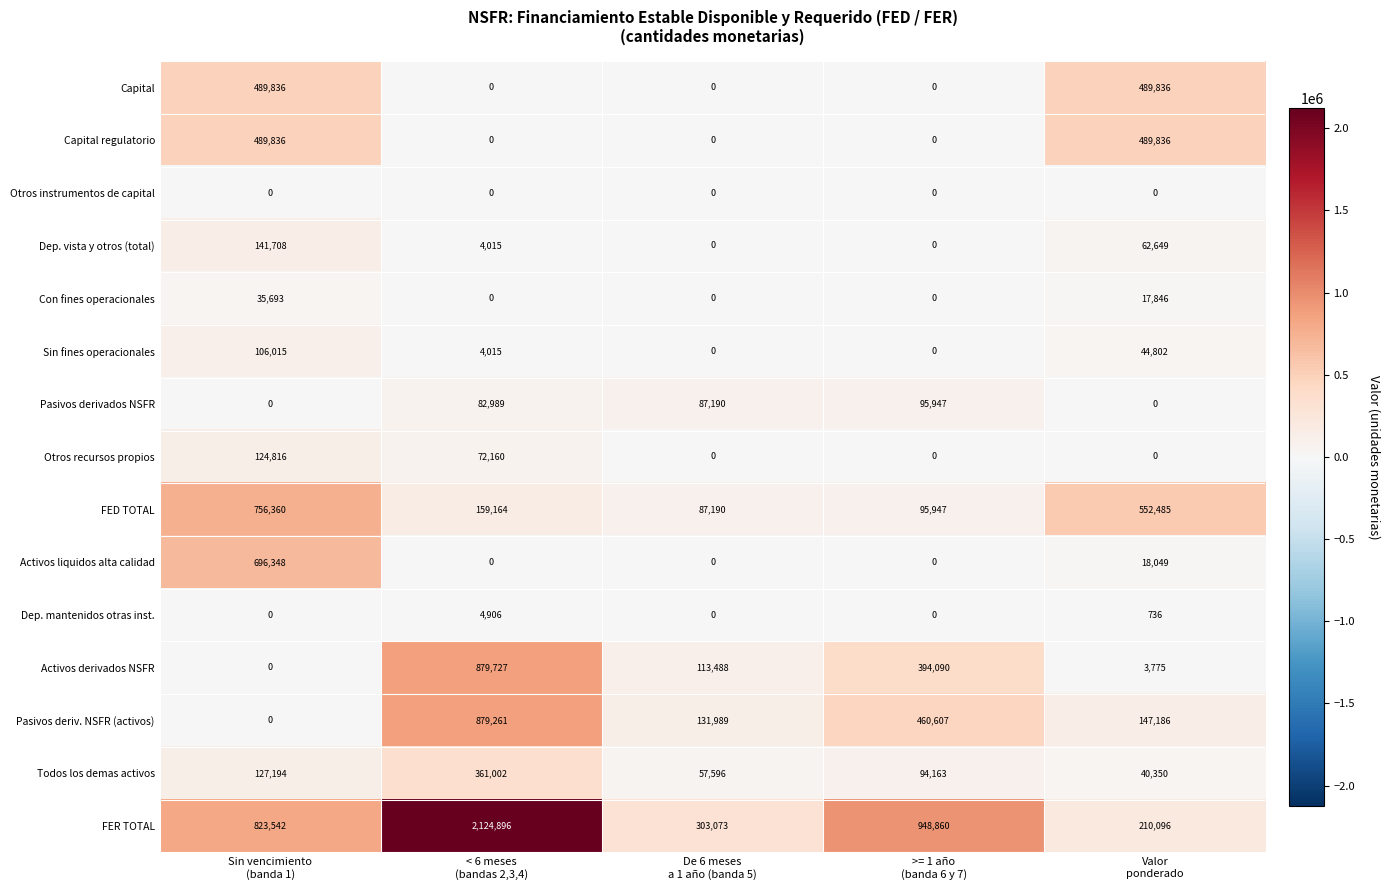

How many distinct data groups are displayed?

15